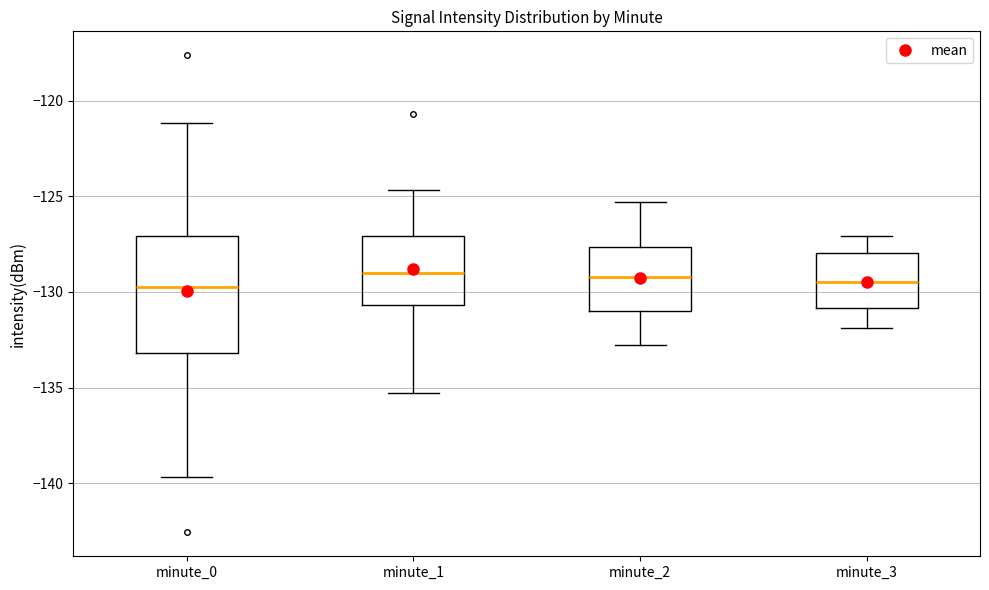

Reading left to right, transcribe this box plot: for each box, give where its median line is, the range the box spans, and where its two whiskers end, as read against the y-axis. The values are not printed on the chart, so give them approximately, as read against the axis.

minute_0: median -130.0, box -133.0 to -127.0, whiskers -139.5 to -121.0
minute_1: median -129.0, box -130.5 to -127.0, whiskers -135.5 to -124.5
minute_2: median -129.0, box -131.0 to -127.5, whiskers -133.0 to -125.5
minute_3: median -129.5, box -131.0 to -128.0, whiskers -132.0 to -127.0